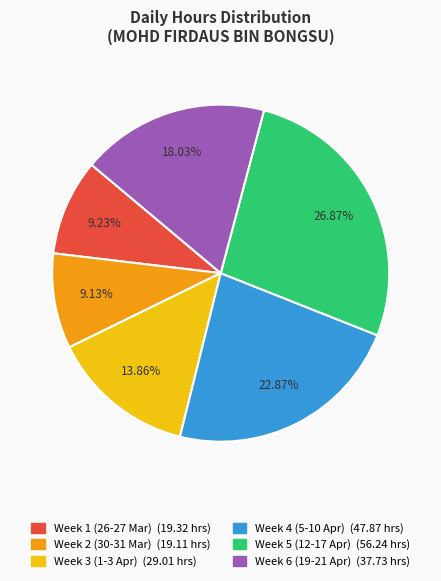

Does any single category account for the majority?

No